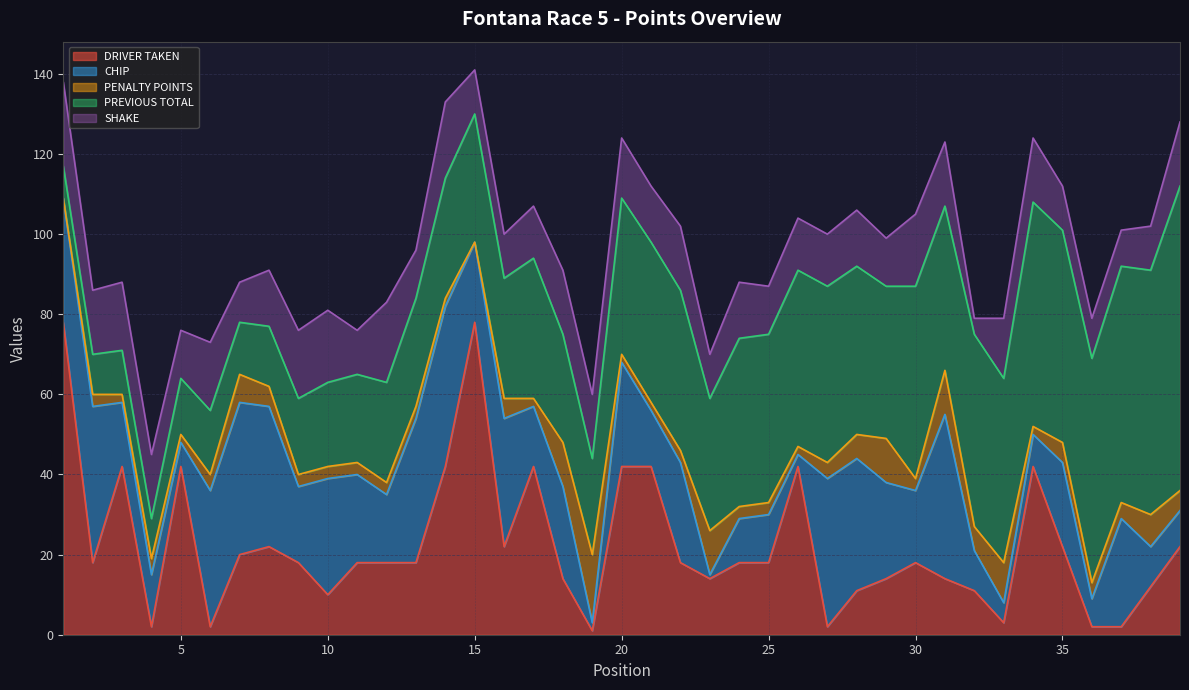

How many interior local peaks does the DRIVER TAKEN series have?

8